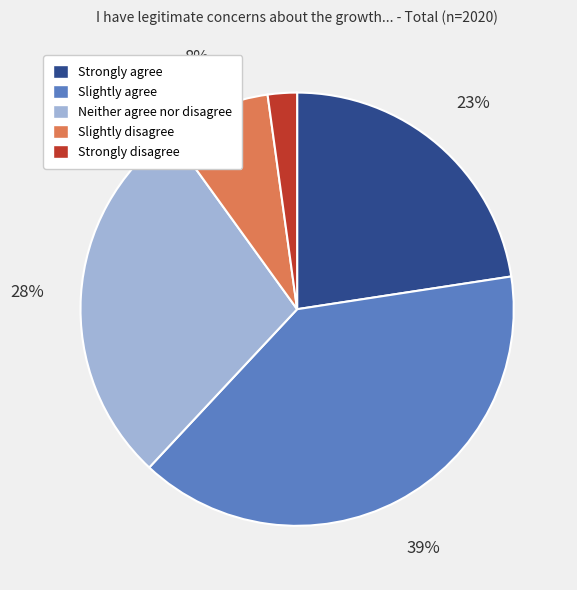

To the nearest percent, what is the difference between the largest and smallest slice percentages?

37%